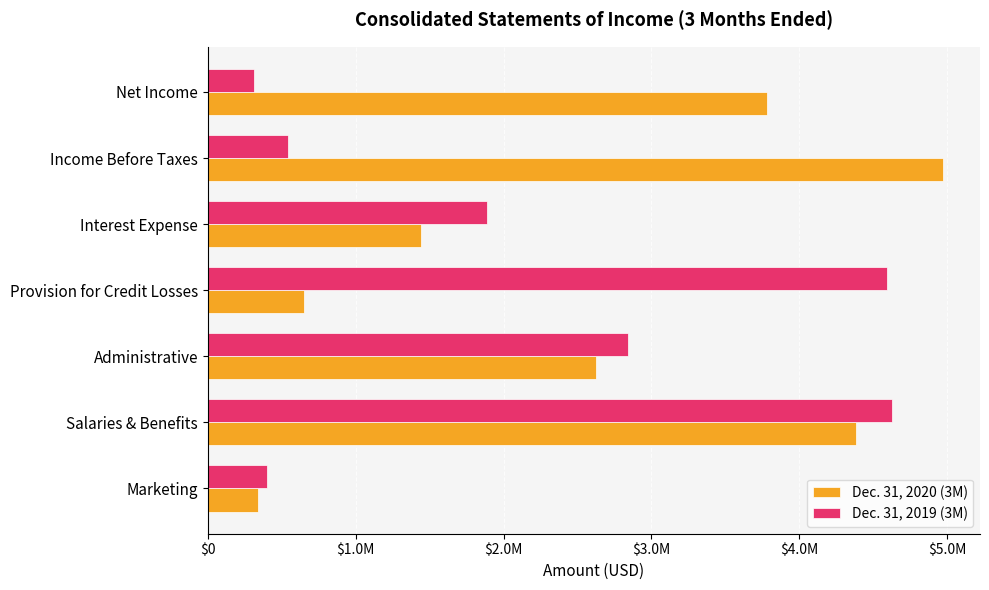

Reading right to left, extract all data points from this chart.

Dec. 31, 2020 (3M): 3785000	4975000	1442000	650000	2628000	4387000	341000
Dec. 31, 2019 (3M): 311000	540000	1886000	4597000	2839000	4629000	402000